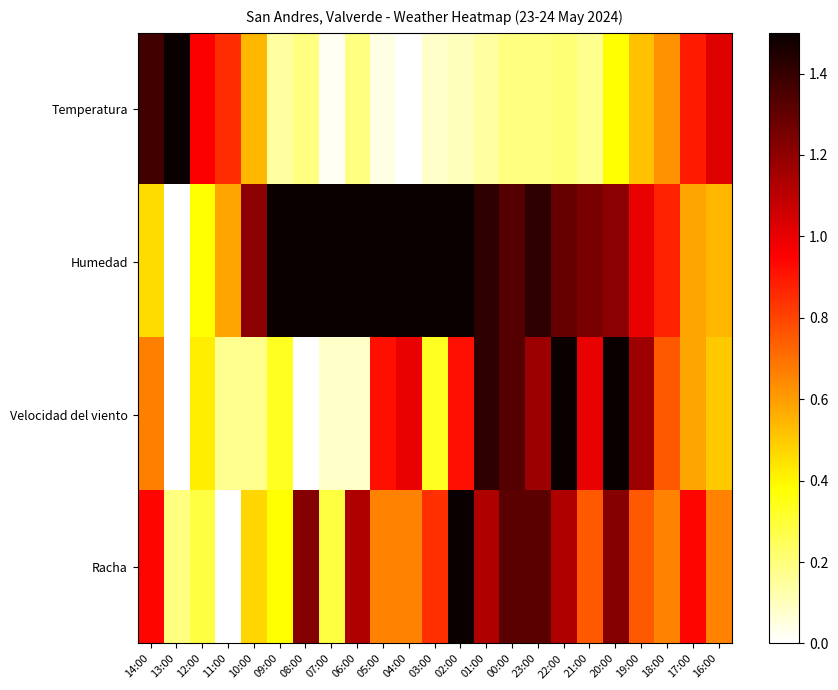

Reading left to right, transcribe all the data shown in this chart.

Temperatura: 14:00=1.4	13:00=1.5	12:00=1.0	11:00=0.9	10:00=0.5	09:00=0.1	08:00=0.2	07:00=0.0	06:00=0.2	05:00=0.0	04:00=0.0	03:00=0.1	02:00=0.1	01:00=0.1	00:00=0.2	23:00=0.2	22:00=0.2	21:00=0.2	20:00=0.4	19:00=0.5	18:00=0.6	17:00=0.9	16:00=1.0
Humedad: 14:00=0.5	13:00=0.0	12:00=0.4	11:00=0.6	10:00=1.2	09:00=1.5	08:00=1.5	07:00=1.5	06:00=1.5	05:00=1.5	04:00=1.5	03:00=1.5	02:00=1.5	01:00=1.4	00:00=1.3	23:00=1.4	22:00=1.3	21:00=1.2	20:00=1.2	19:00=1.0	18:00=0.9	17:00=0.6	16:00=0.5
Velocidad del viento: 14:00=0.7	13:00=0.0	12:00=0.4	11:00=0.2	10:00=0.2	09:00=0.3	08:00=0.0	07:00=0.1	06:00=0.1	05:00=0.9	04:00=1.0	03:00=0.3	02:00=0.9	01:00=1.4	00:00=1.3	23:00=1.2	22:00=1.5	21:00=1.0	20:00=1.5	19:00=1.2	18:00=0.8	17:00=0.6	16:00=0.5
Racha: 14:00=0.9	13:00=0.2	12:00=0.3	11:00=0.0	10:00=0.5	09:00=0.4	08:00=1.2	07:00=0.3	06:00=1.1	05:00=0.7	04:00=0.7	03:00=0.8	02:00=1.5	01:00=1.1	00:00=1.3	23:00=1.3	22:00=1.1	21:00=0.8	20:00=1.2	19:00=0.8	18:00=0.7	17:00=0.9	16:00=0.7